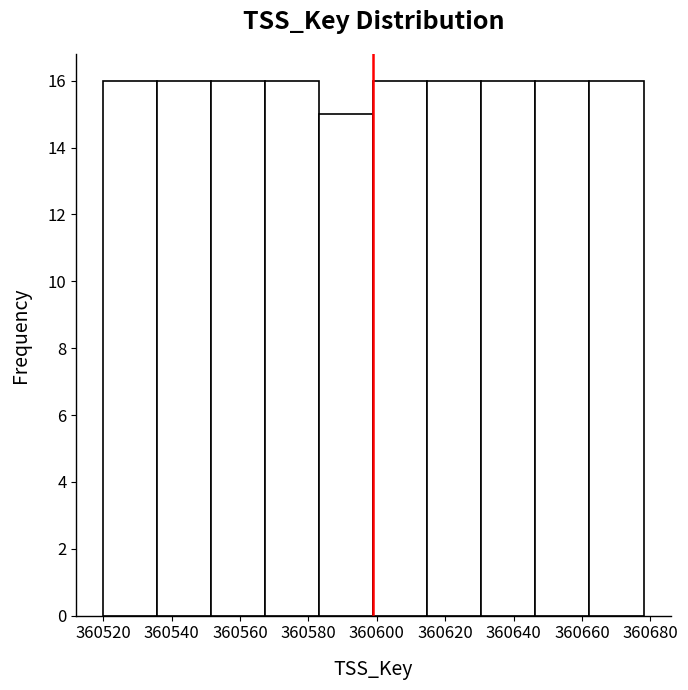

How tall is the bar that spans 360599.0 to 360614.8 on the x-axis? Neither the bar edges nor the heights are printed on the chart, so give them approximately, as read against the axes.

16